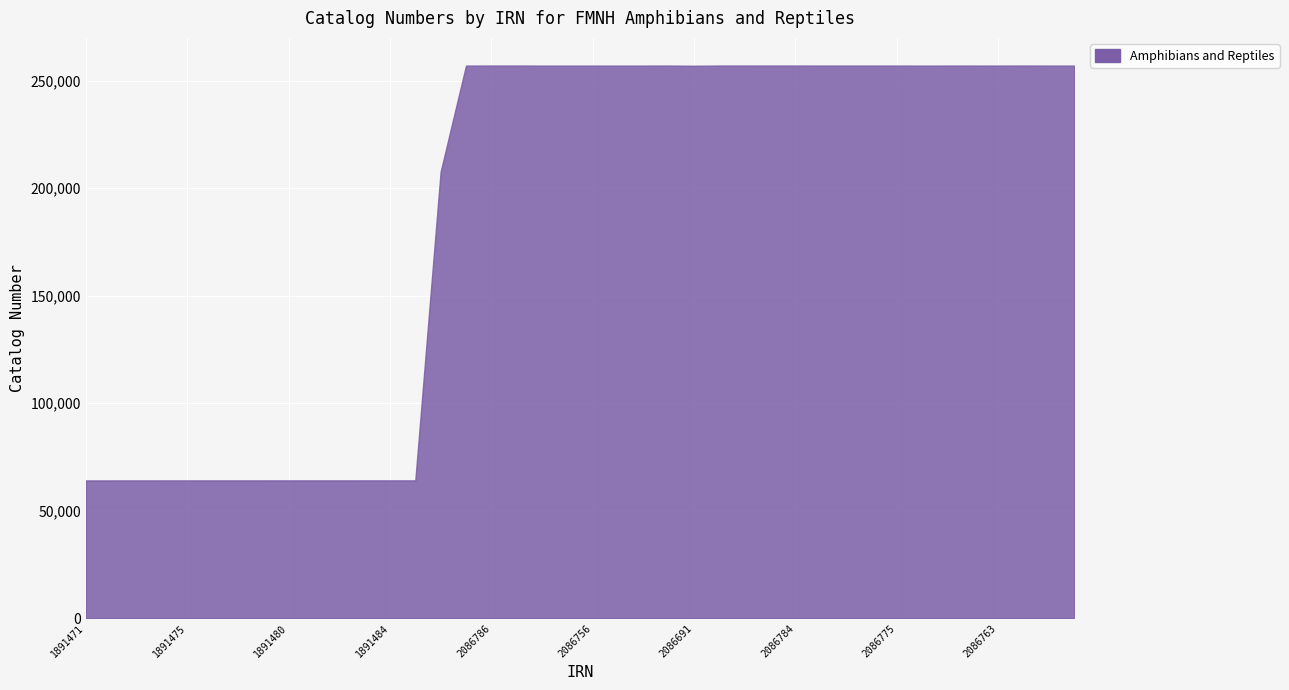

What is the difference between the maximum and second lowest values?

192825